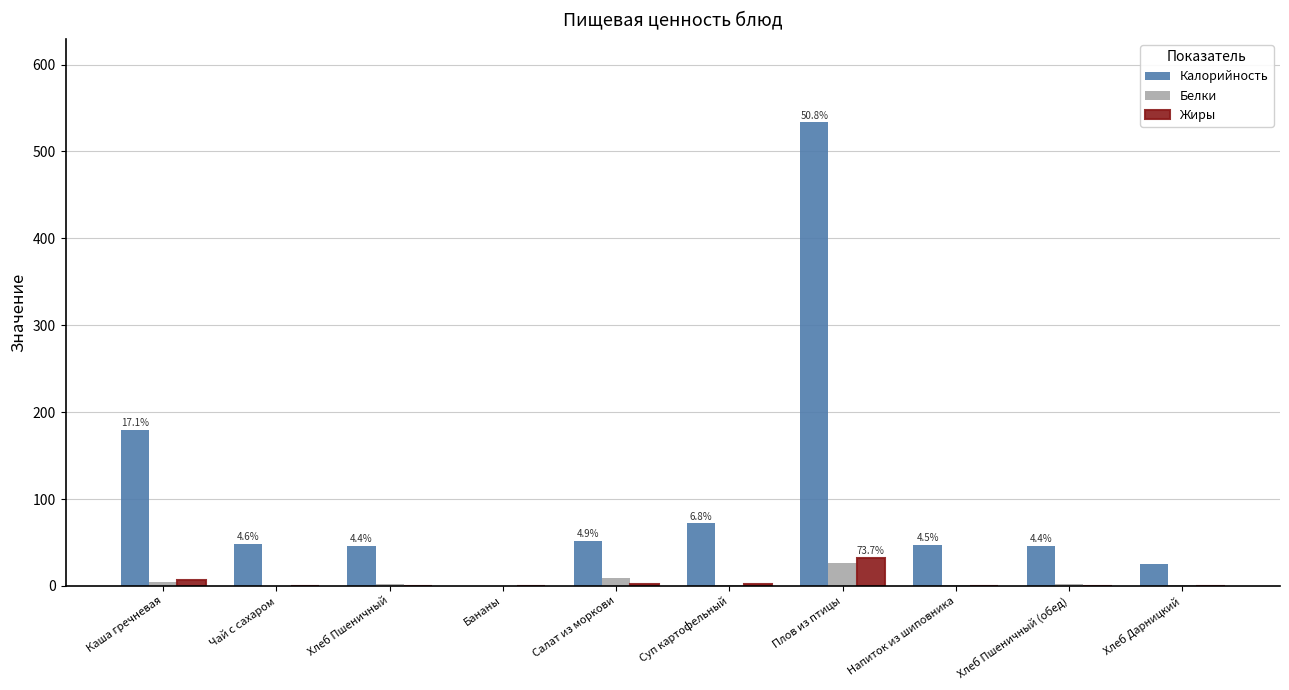

The Жиры series shows 7.0 at Каша гречневая. True or false?

True